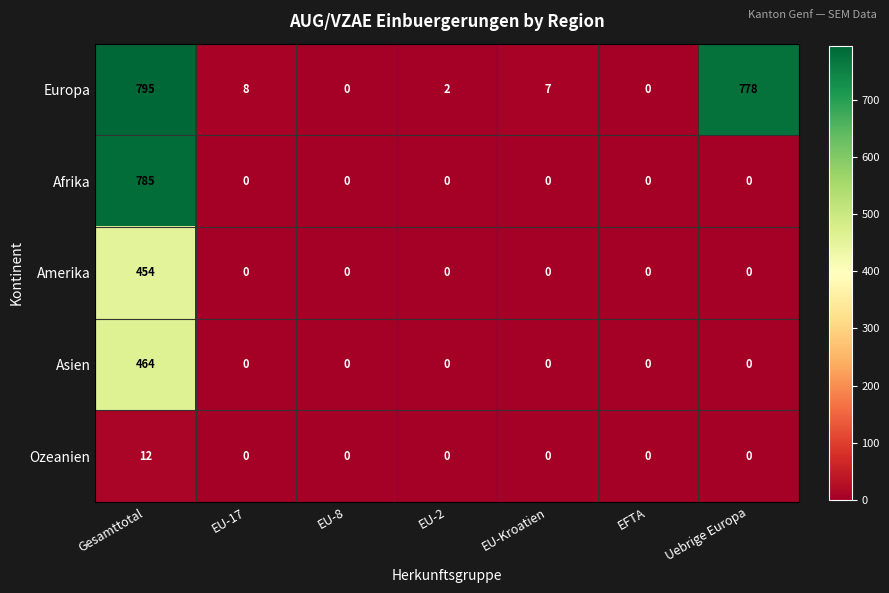

How many data points in Afrika are above 0?

1